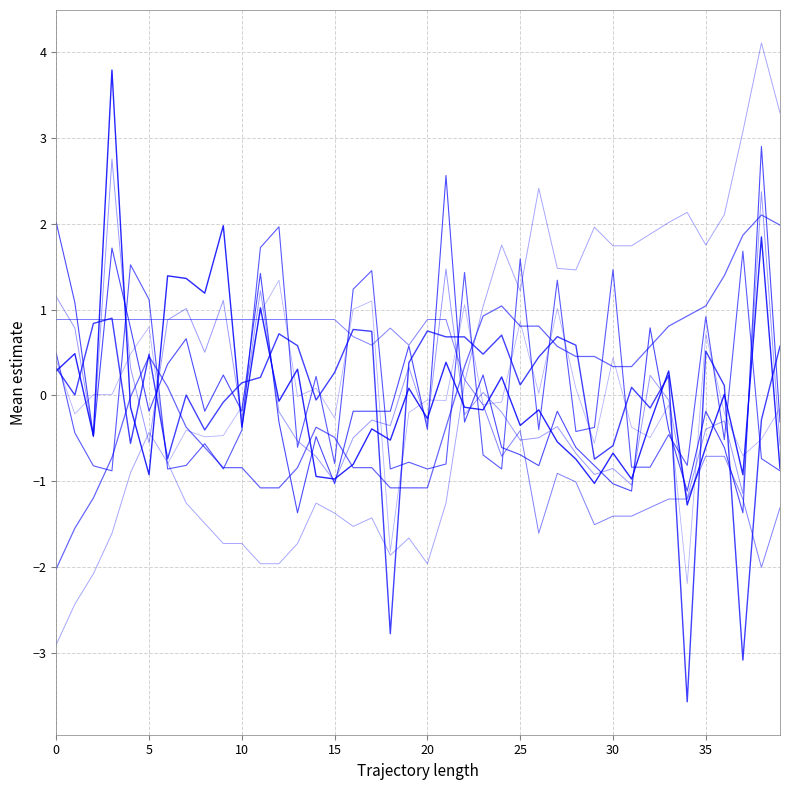

Does the chart have visible grid lines?

Yes